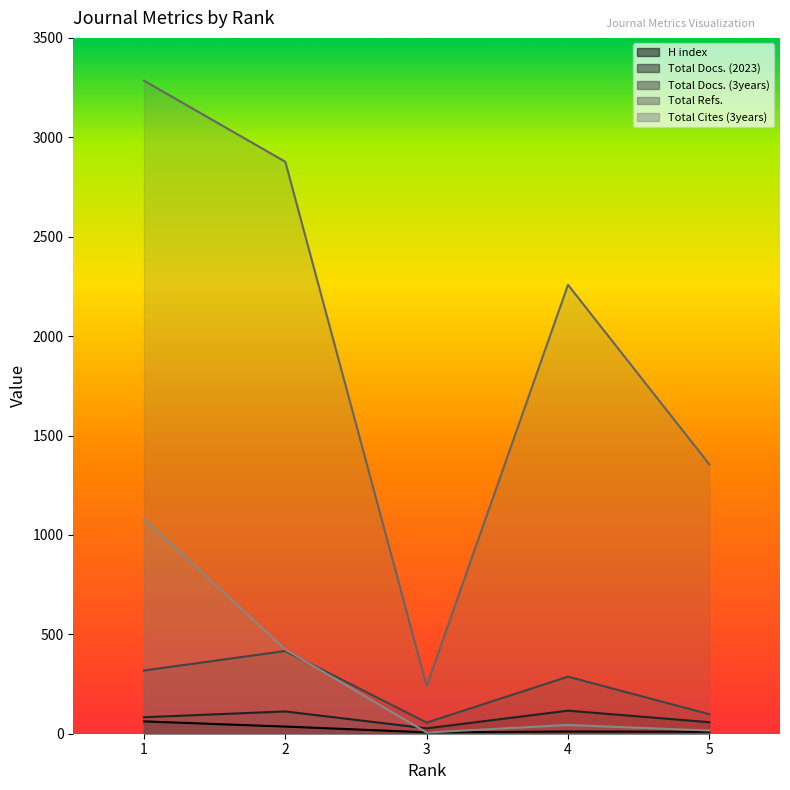

Which series has the widest spread of values?

Total Refs.